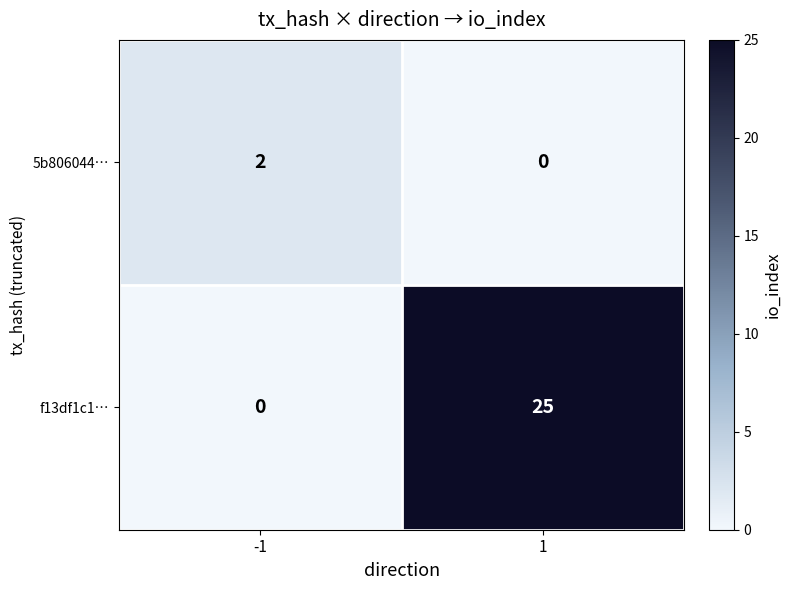

At -1, list the series in order from largest to smallest.

5b806044…, f13df1c1…